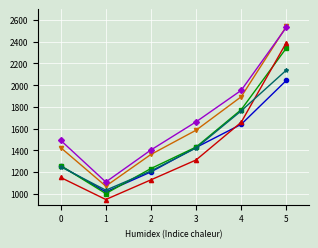

What is the difference between the highest and lowest values at 5?

497